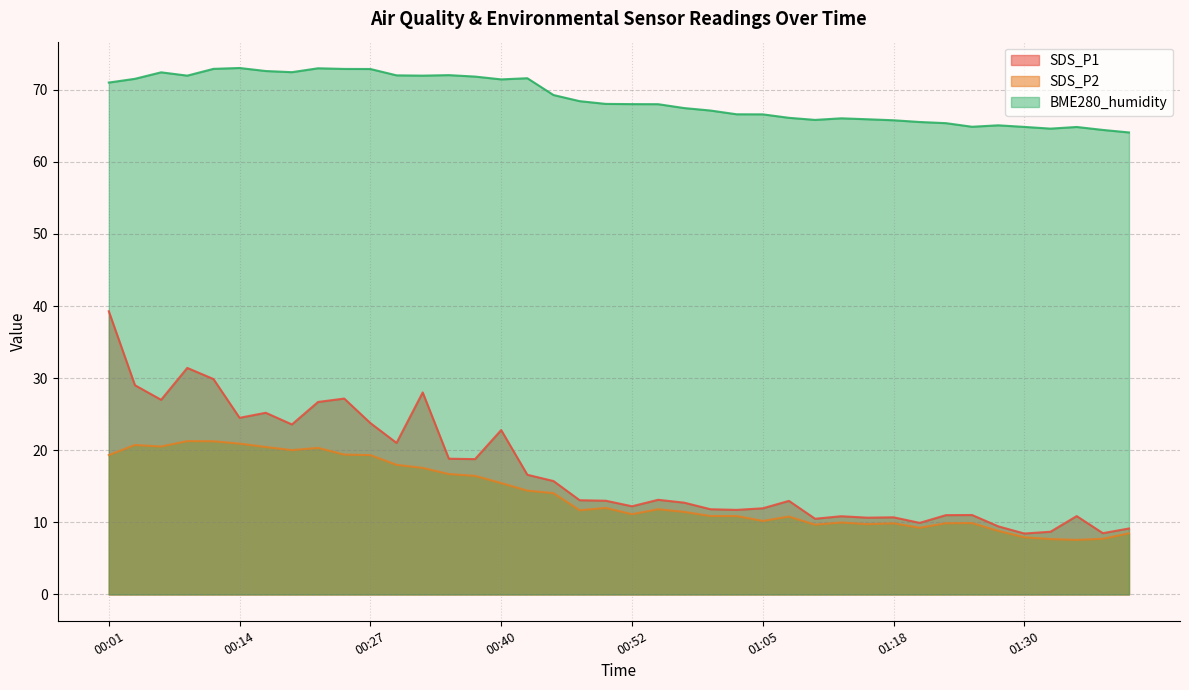

What is the difference between the second highest and minimum values in the SDS_P1 series?

23.0